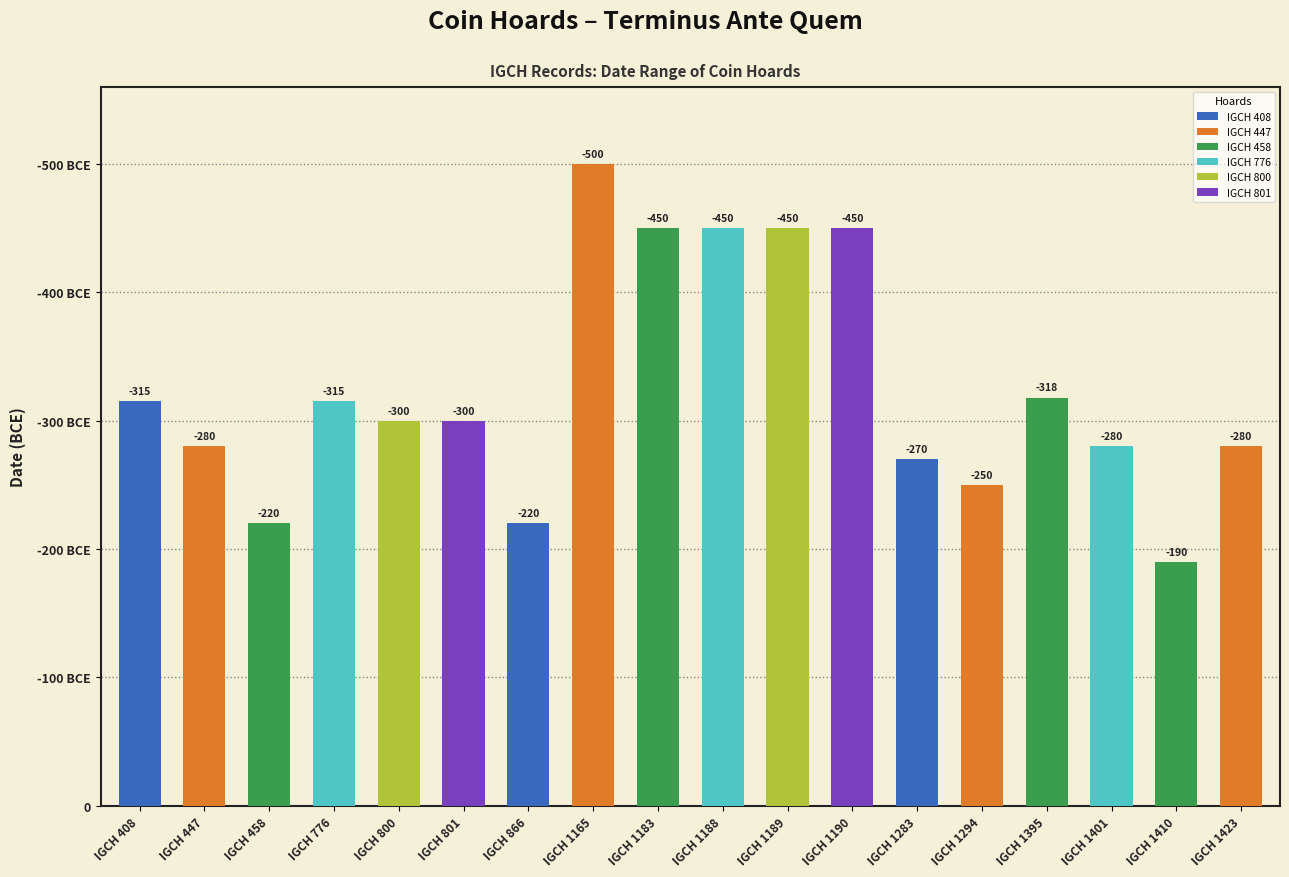

True or false: the data shows -280 at IGCH 447.

True